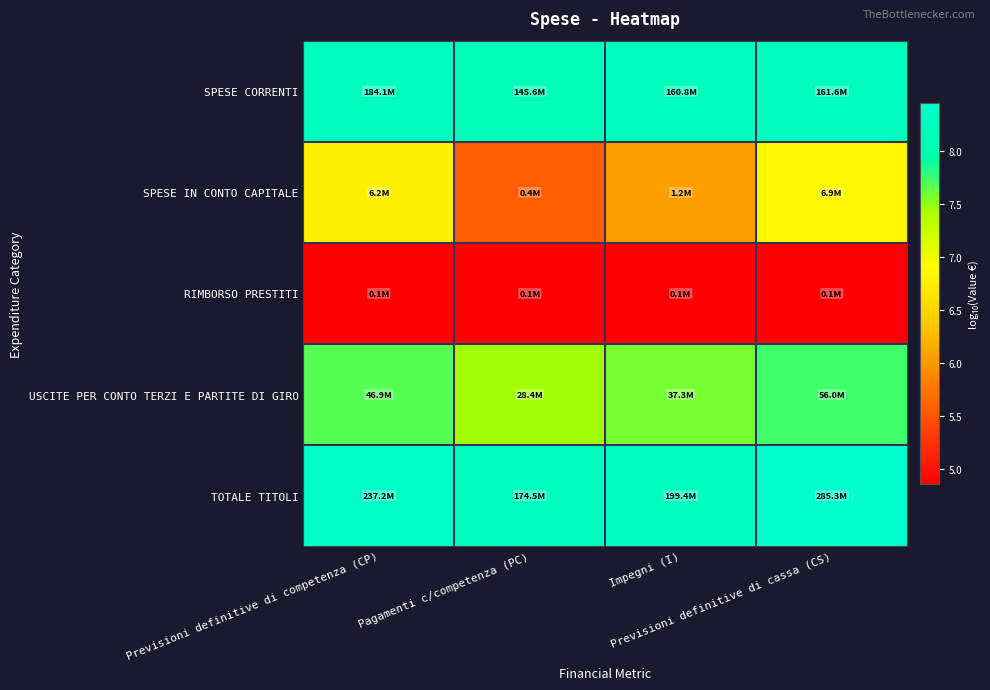

Reading left to right, list all the values displayed in this chart.

SPESE CORRENTI: Previsioni definitive di competenza (CP)=8.3	Pagamenti c/competenza (PC)=8.2	Impegni (I)=8.2	Previsioni definitive di cassa (CS)=8.2
SPESE IN CONTO CAPITALE: Previsioni definitive di competenza (CP)=6.8	Pagamenti c/competenza (PC)=5.6	Impegni (I)=6.1	Previsioni definitive di cassa (CS)=6.8
RIMBORSO PRESTITI: Previsioni definitive di competenza (CP)=4.9	Pagamenti c/competenza (PC)=4.9	Impegni (I)=4.9	Previsioni definitive di cassa (CS)=4.9
USCITE PER CONTO TERZI E PARTITE DI GIRO: Previsioni definitive di competenza (CP)=7.7	Pagamenti c/competenza (PC)=7.5	Impegni (I)=7.6	Previsioni definitive di cassa (CS)=7.7
TOTALE TITOLI: Previsioni definitive di competenza (CP)=8.4	Pagamenti c/competenza (PC)=8.2	Impegni (I)=8.3	Previsioni definitive di cassa (CS)=8.5